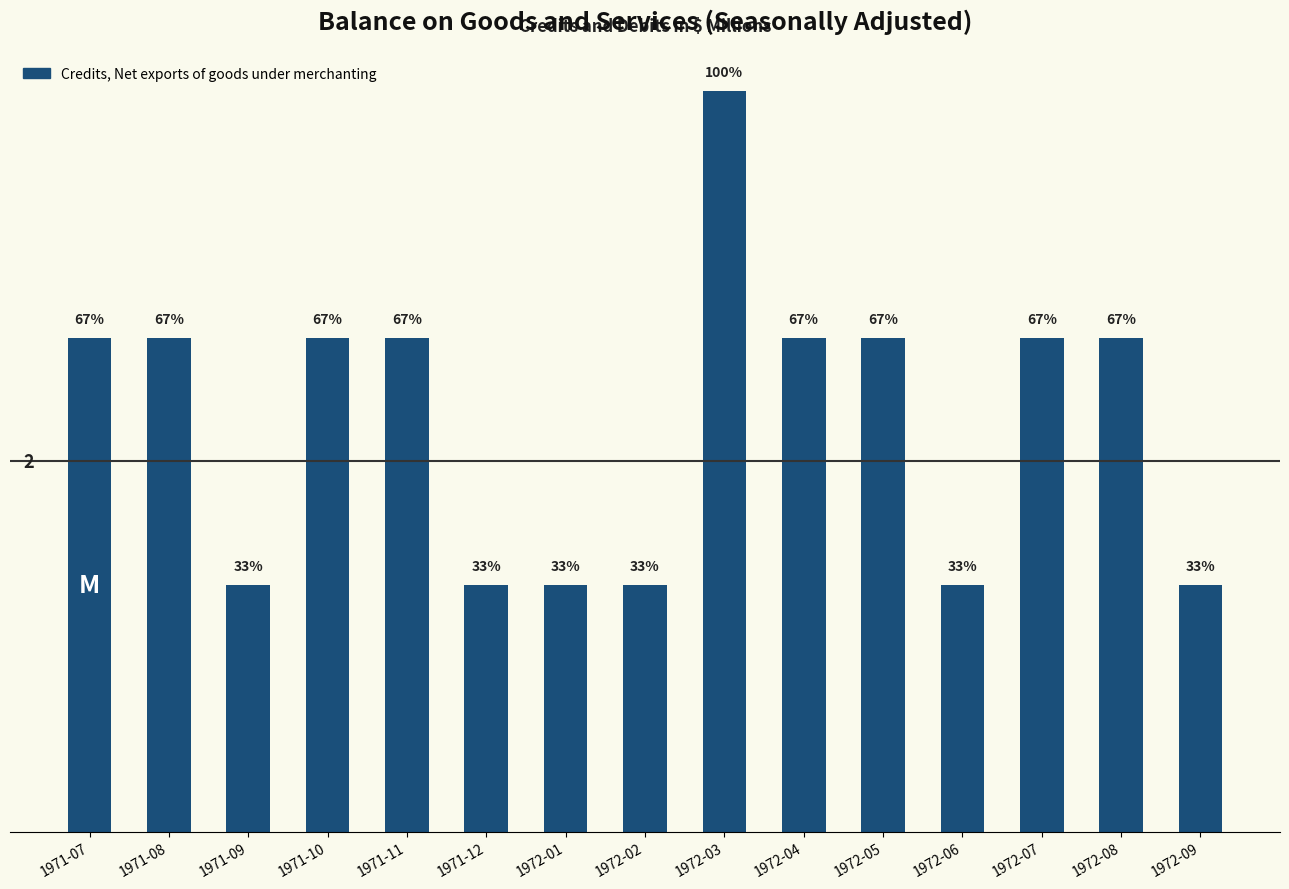

Reading right to left, extract all data points from this chart.

1972-09=1	1972-08=2	1972-07=2	1972-06=1	1972-05=2	1972-04=2	1972-03=3	1972-02=1	1972-01=1	1971-12=1	1971-11=2	1971-10=2	1971-09=1	1971-08=2	1971-07=2